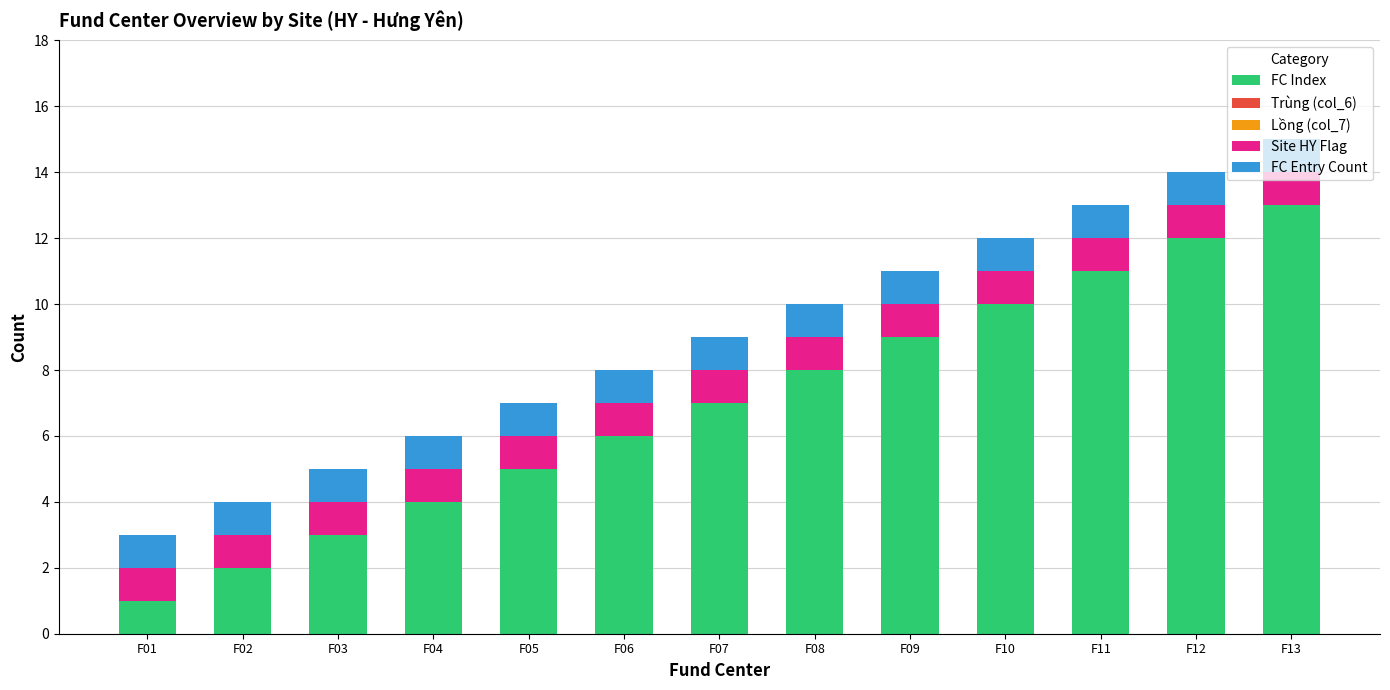

List the labels in order of FC Index value, smallest first.

F01, F02, F03, F04, F05, F06, F07, F08, F09, F10, F11, F12, F13